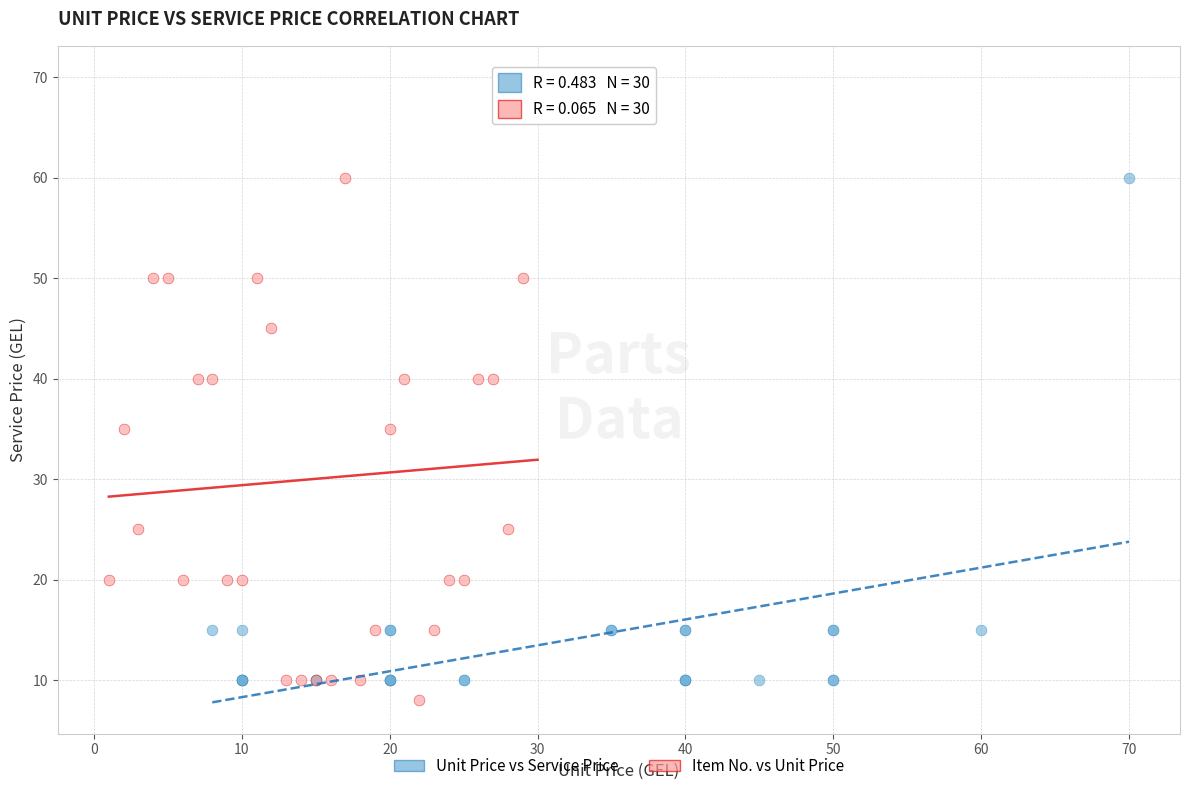

Which series has the largest Y range (max minus min)?

Item No. vs Unit Price